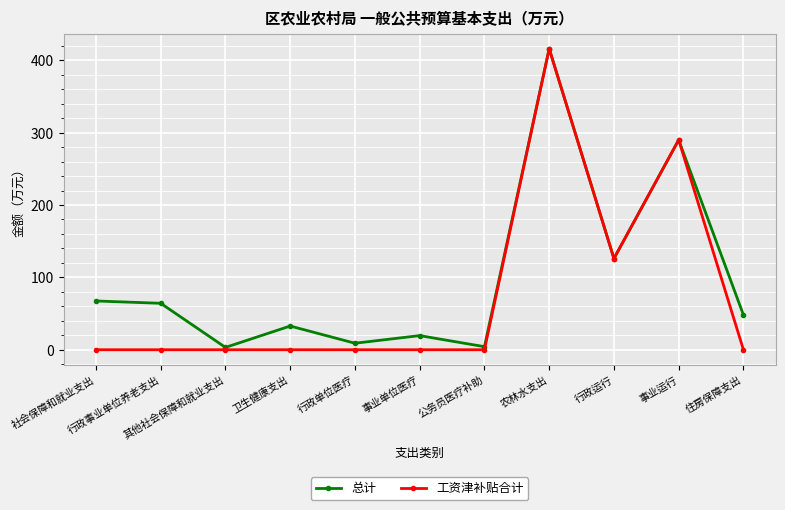

True or false: 总计 has more than 2 interior local peaks.

True